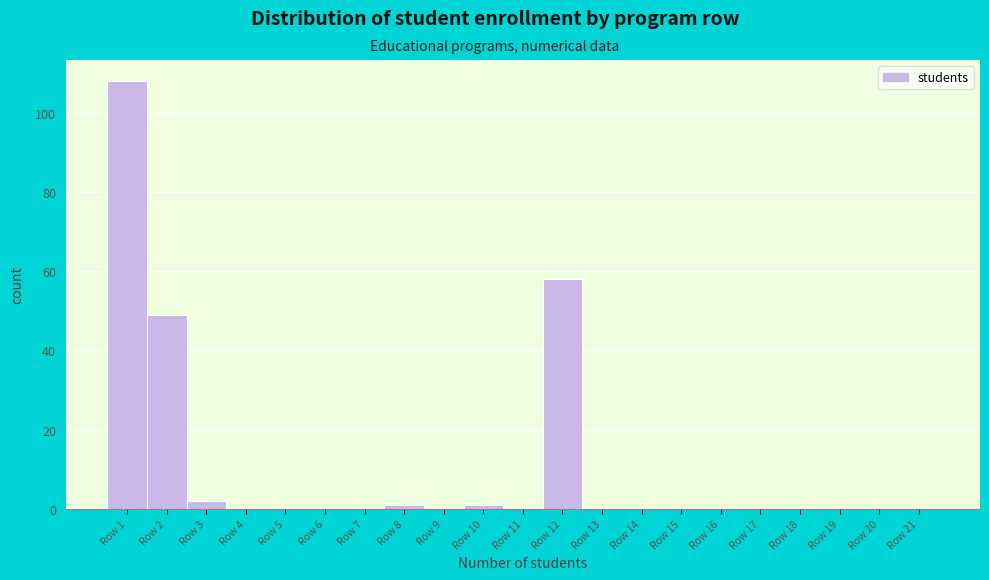

Reading left to right, transcribe this chart: for each bar, give the range it covers on the x-axis and its height. The values are not printed on the chart, so give them approximately, as read against the axis.

0.5 to 1.5: 108
1.5 to 2.5: 50
2.5 to 3.5: 2
3.5 to 4.5: 0
4.5 to 5.5: 0
5.5 to 6.5: 0
6.5 to 7.5: 0
7.5 to 8.5: under 2
8.5 to 9.5: 0
9.5 to 10.5: under 2
10.5 to 11.5: 0
11.5 to 12.5: 58
12.5 to 13.5: 0
13.5 to 14.5: 0
14.5 to 15.5: 0
15.5 to 16.5: 0
16.5 to 17.5: 0
17.5 to 18.5: 0
18.5 to 19.5: 0
19.5 to 20.5: 0
20.5 to 21.5: 0